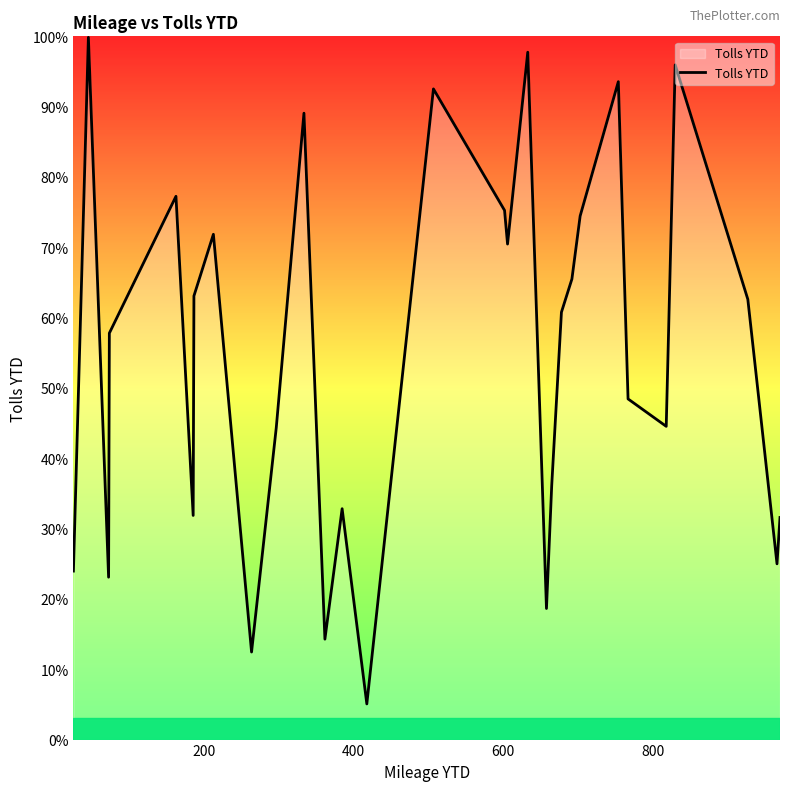

What is the minimum value shown in the chart?

5.1